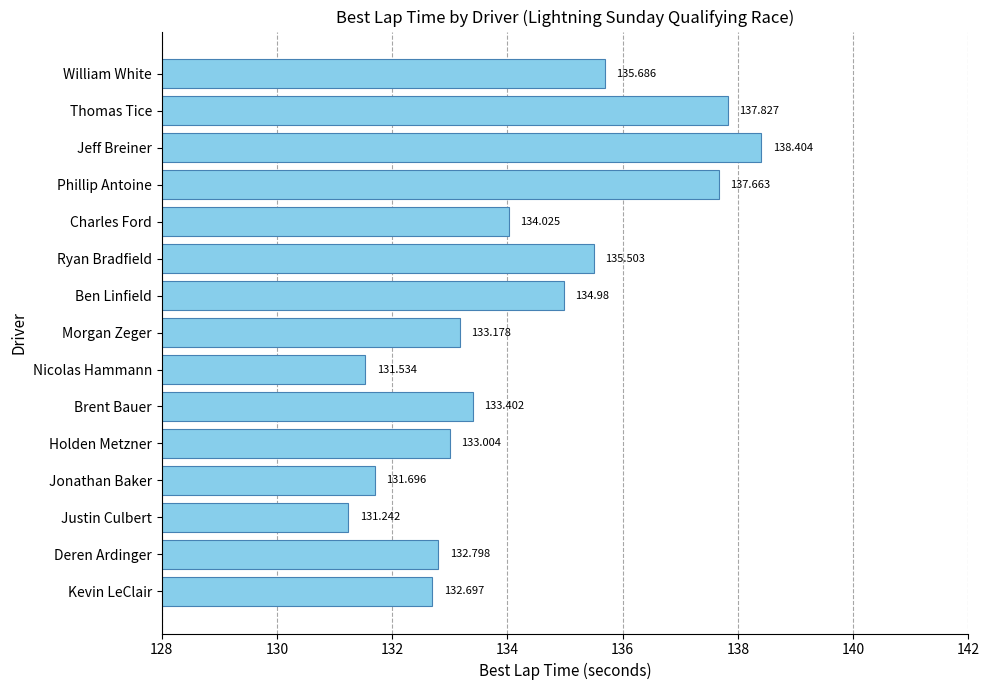

Which category has the lowest value across all series?

Justin Culbert